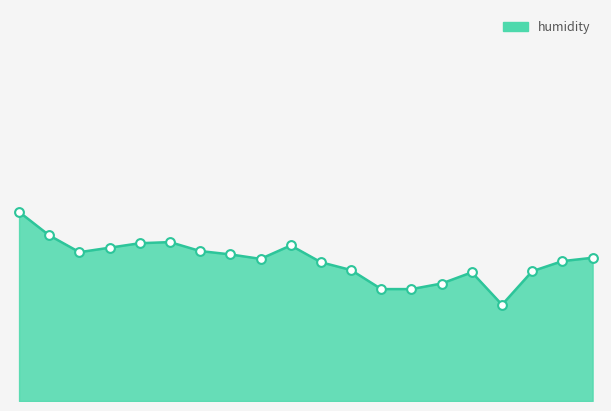

Is this an area chart (filled region under the line)?

Yes